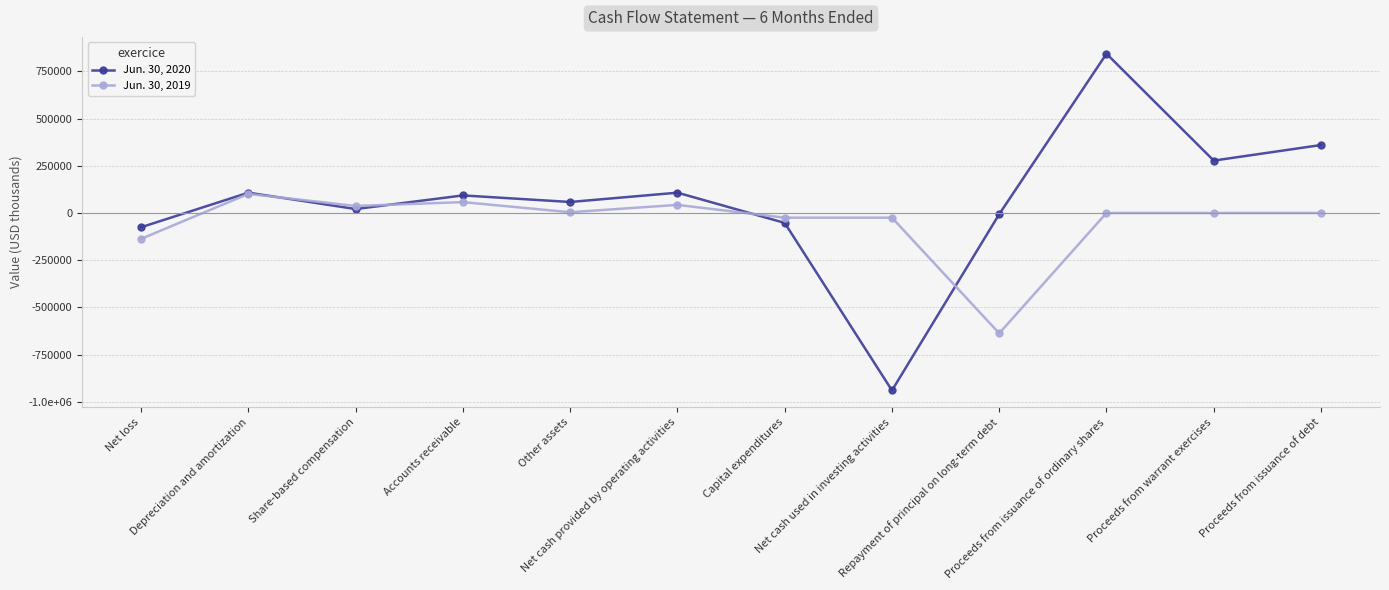

List the series in order of their peak value, highest first.

Jun. 30, 2020, Jun. 30, 2019